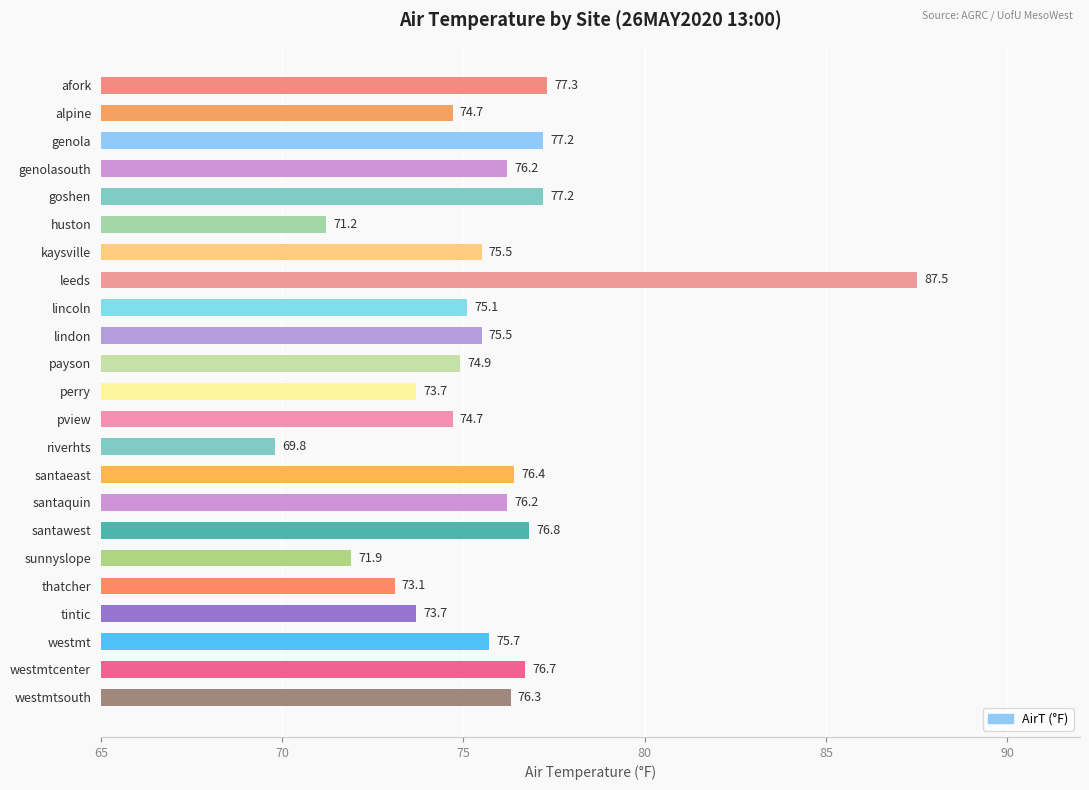

Where is the data nearest to the value 78?

afork